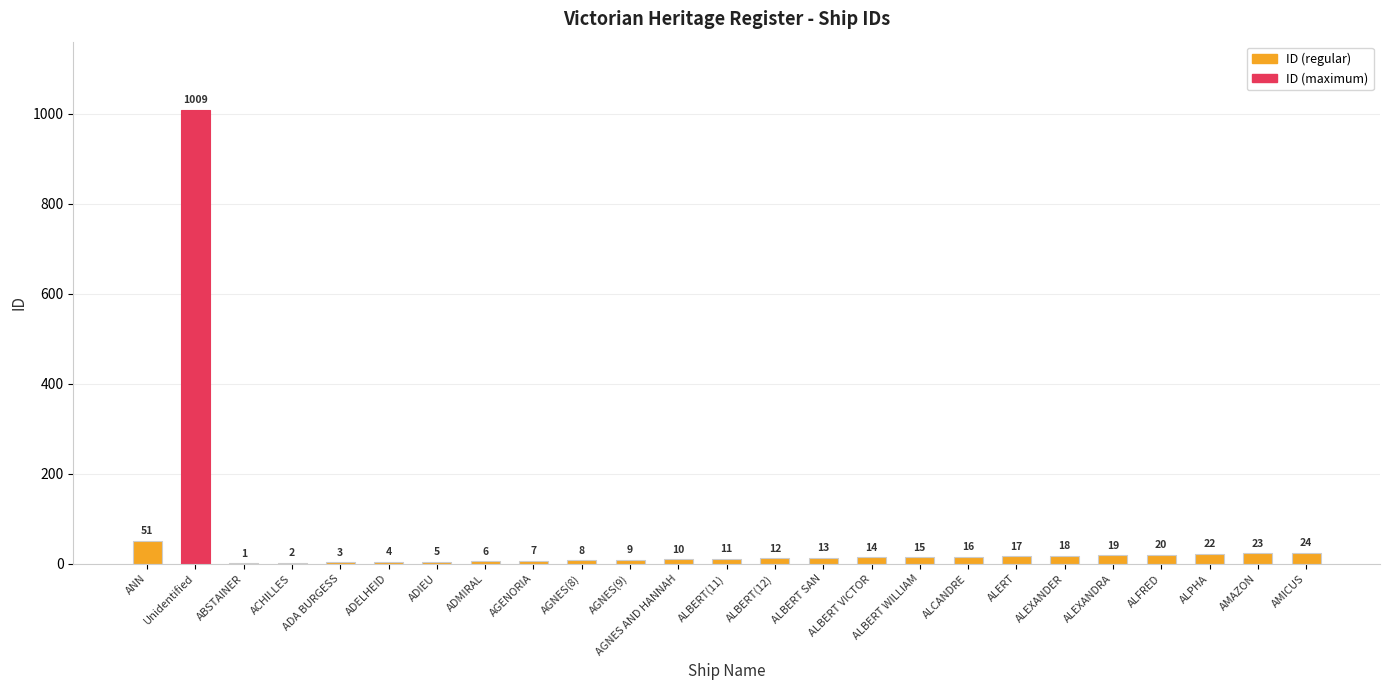

What is the sum of all values?

1339